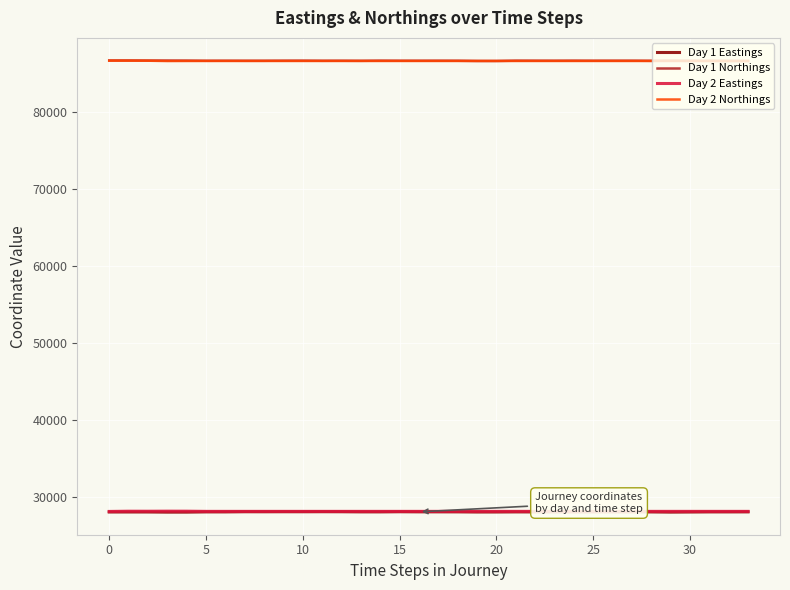

What is the minimum value for Day 2 Eastings?

28092